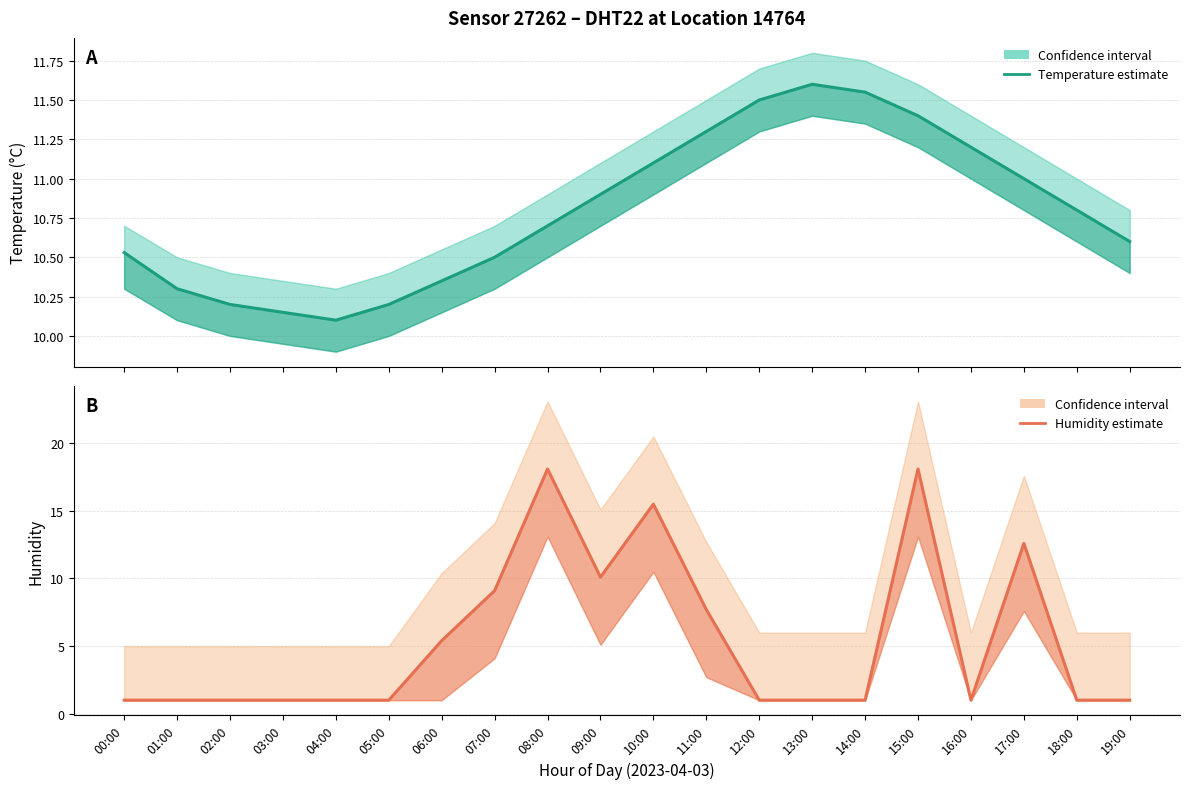

Is it true that temperature equals 10.9 at 09:00?

True